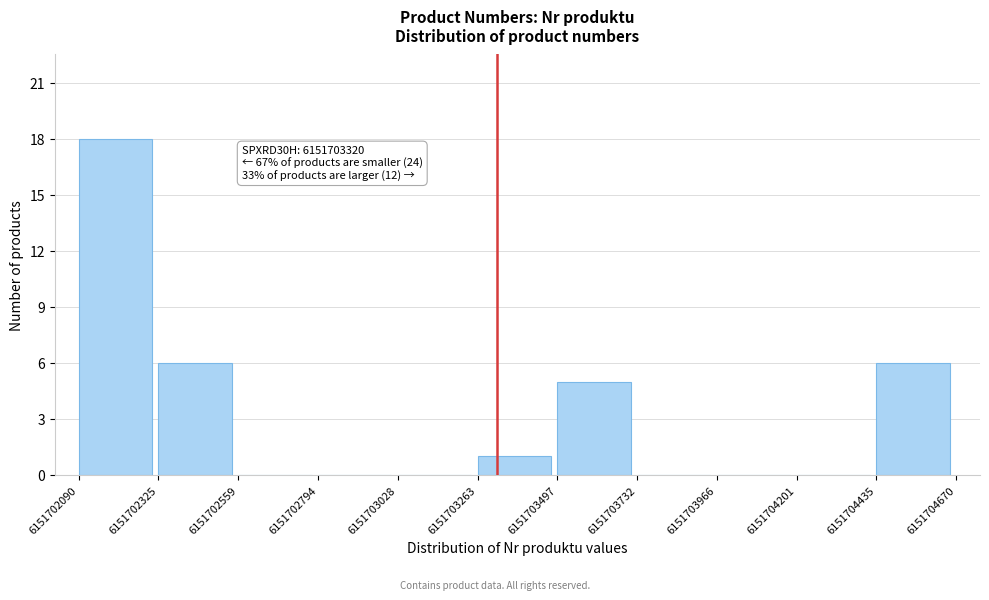

Which range on the x-axis has the tallest bar?

6151702090 to 6151702325